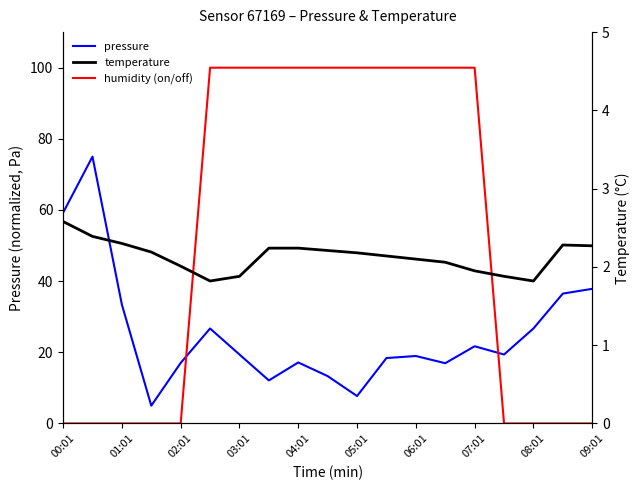

At how many categories does at least one series exceed 22?

16